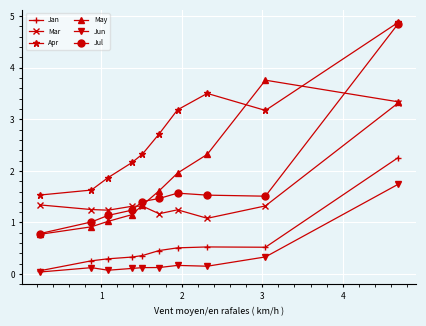

True or false: Apr and Jul cross at least once.

False